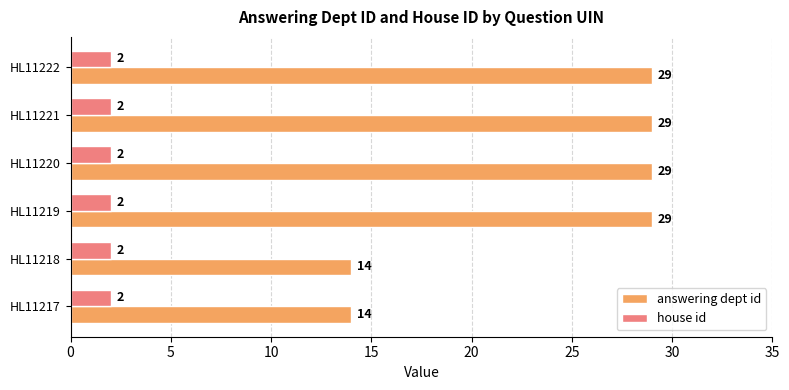

What value does the answering dept id series have at HL11218, to the nearest 10?

10